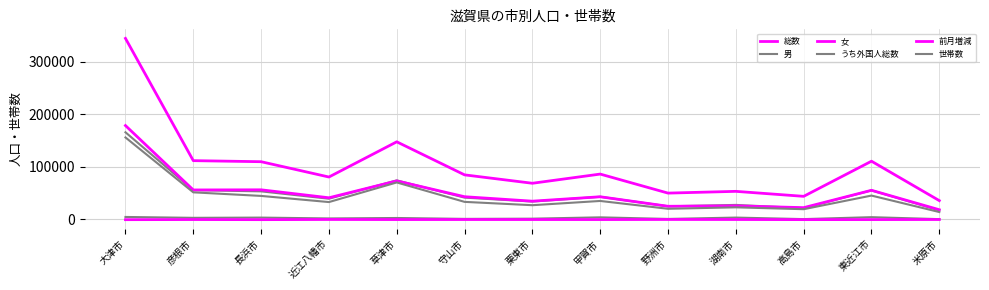

Does the chart have visible grid lines?

Yes